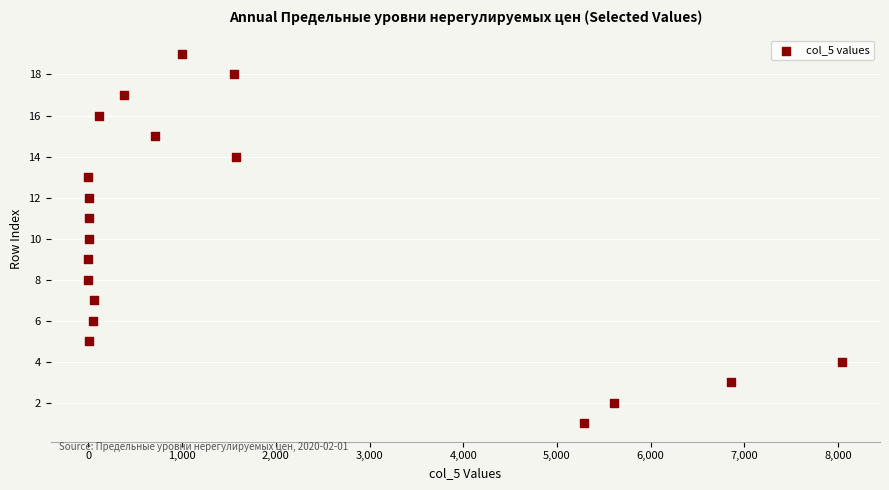

What is the range of Y values (max minus min)?

18